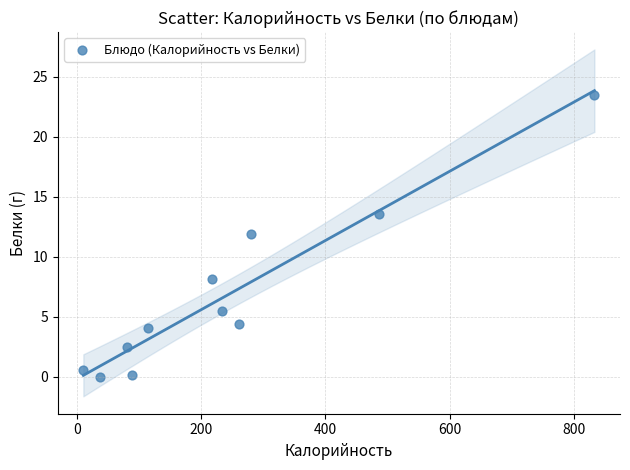

What is the range of Y values (max minus min)?

23.4